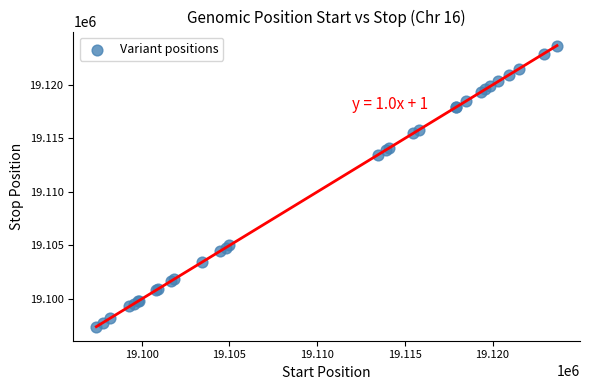

What Y value in the scatter plot is closest to 19110544?

19113475